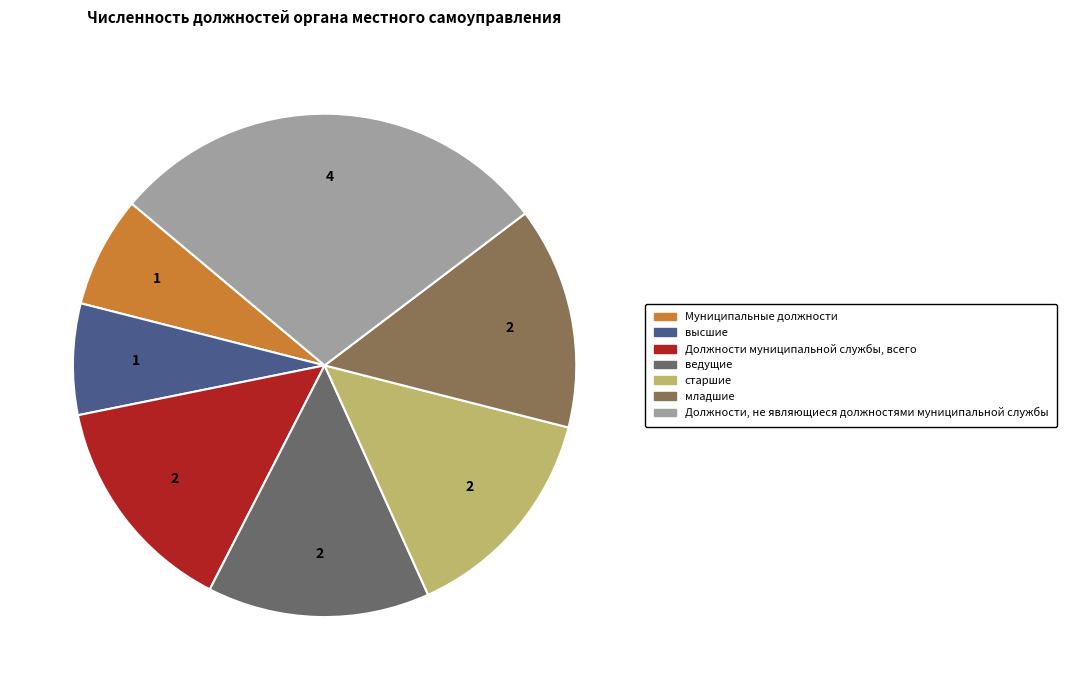

To the nearest percent, what percentage of the pie is Должности муниципальной службы, всего?

14%